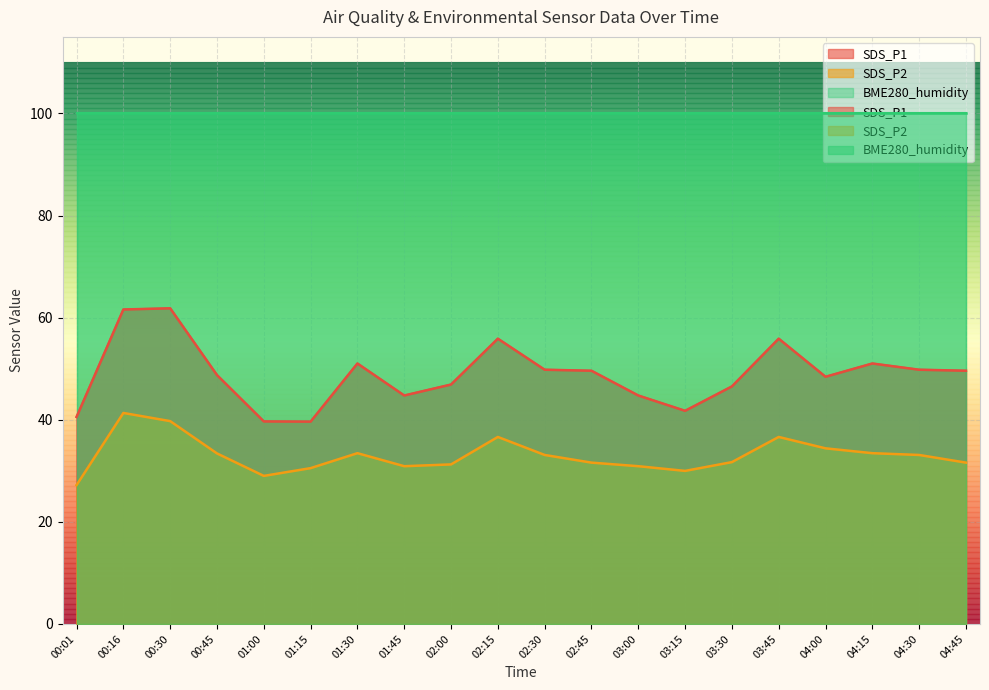

True or false: SDS_P1 and SDS_P2 intersect in this chart.

False